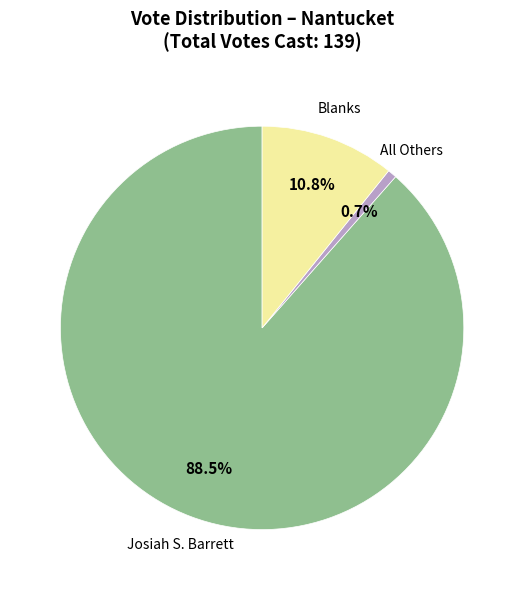

To the nearest percent, what percentage of the pie is Blanks?

11%